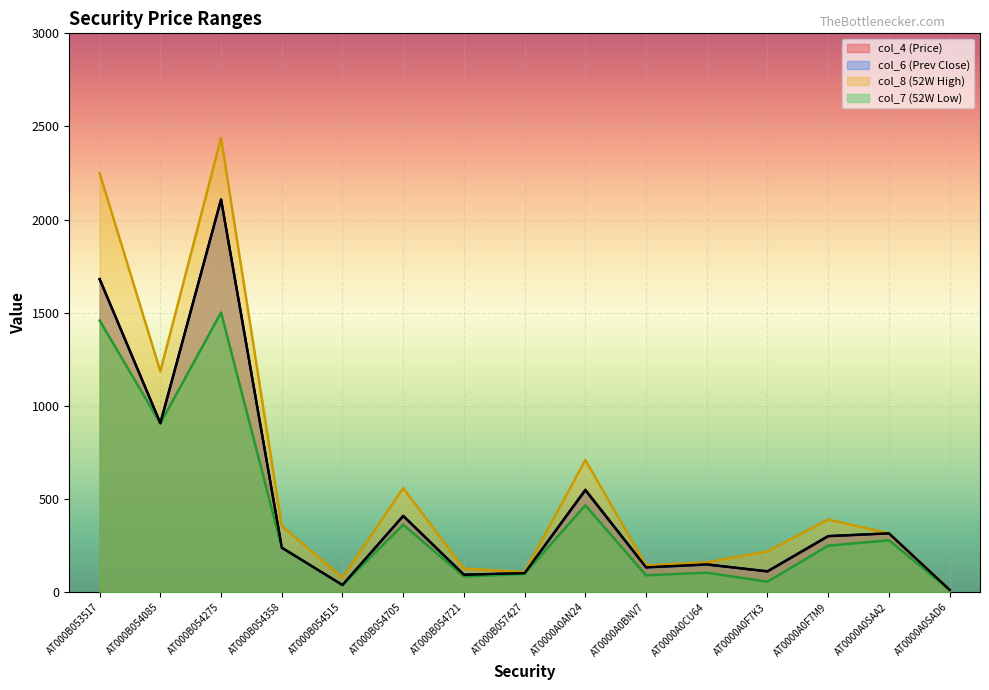

What is the sum of all col_8 (52W High) values?

9058.4